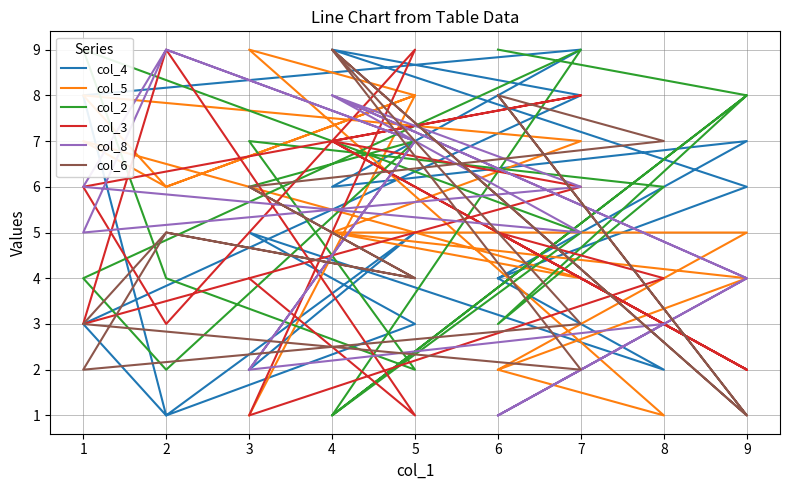

Is it true that col_6 equals 6 at 3?

True